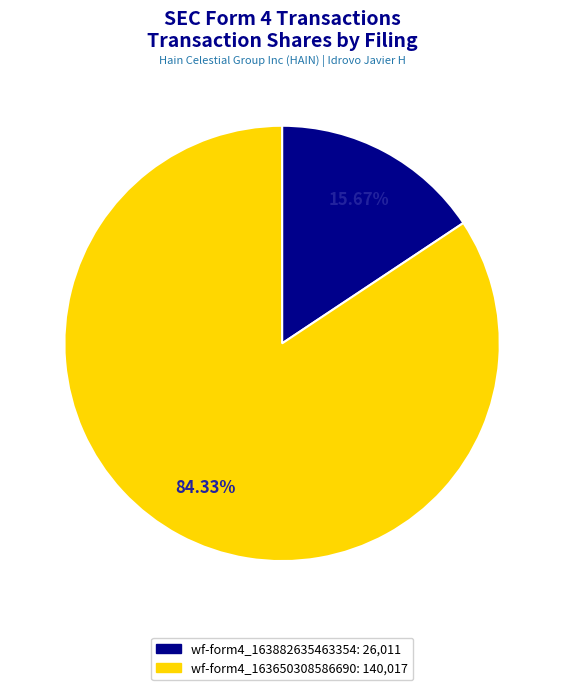

Is there a majority slice in this chart?

Yes